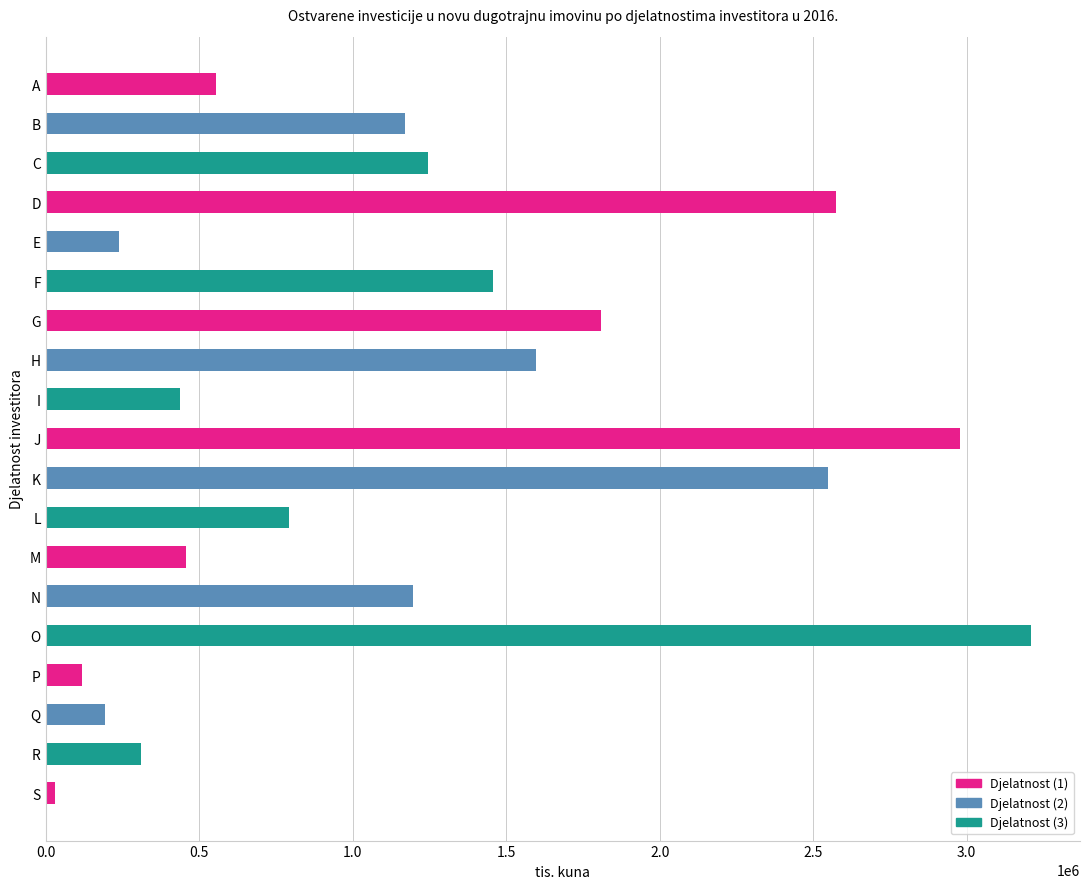

How many bars are there in total?

19